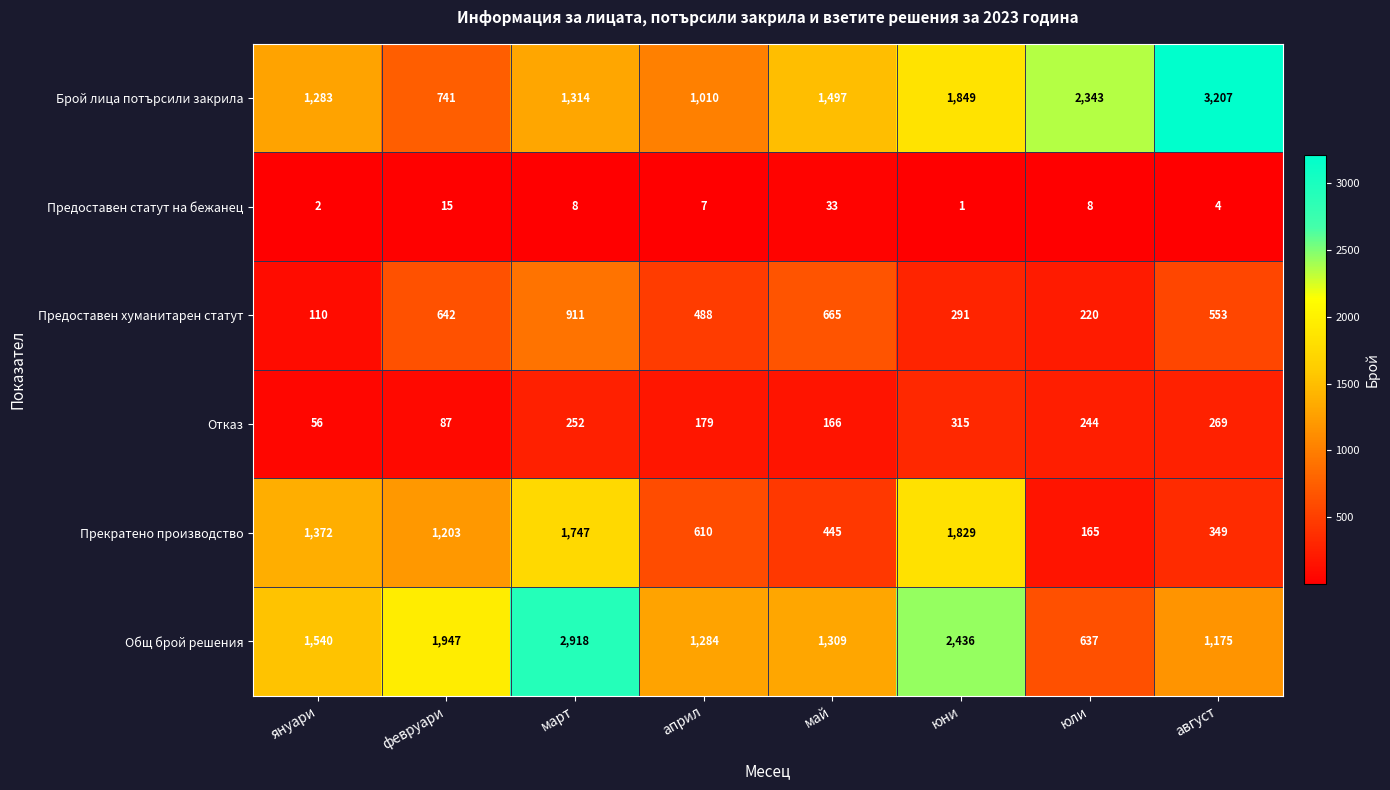

Rank the series by their maximum value, from highest to lowest.

Брой лица потърсили закрила, Общ брой решения, Прекратено производство, Предоставен хуманитарен статут, Отказ, Предоставен статут на бежанец